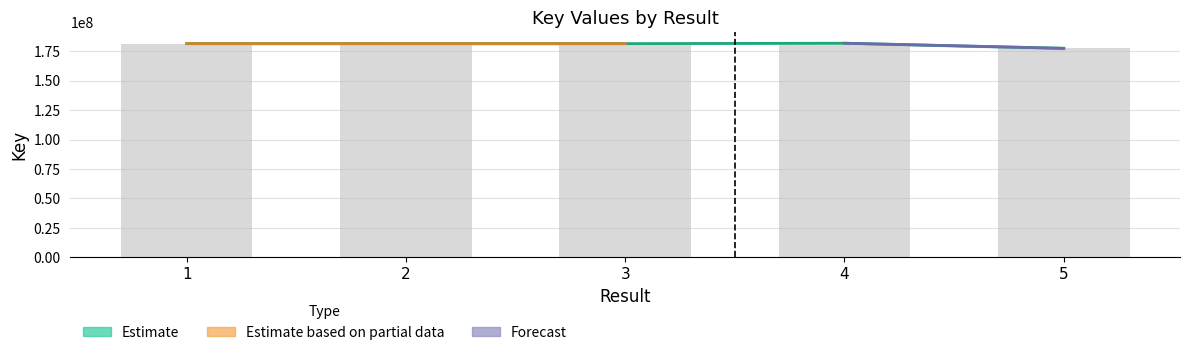

What is the smallest value displayed?

177432374